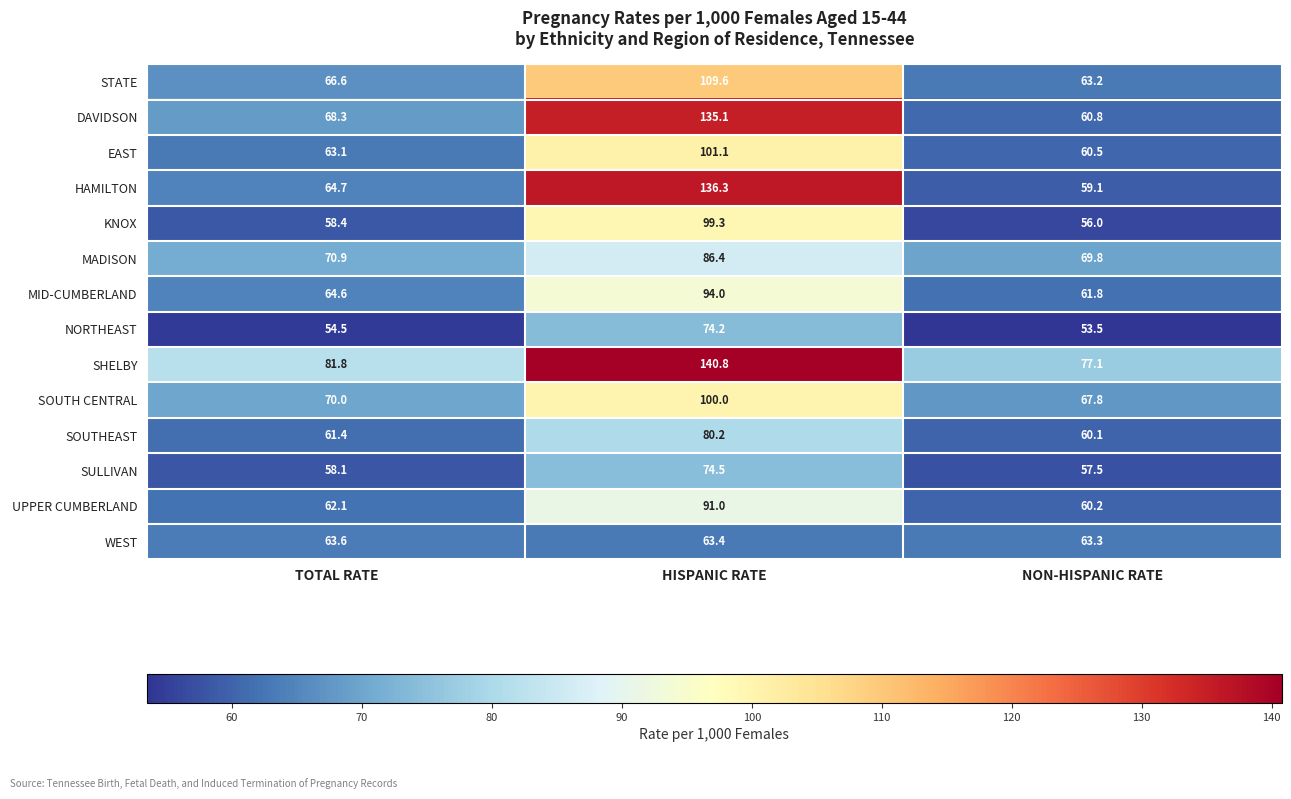

What is the difference between the maximum and minimum values in the SULLIVAN series?

17.0